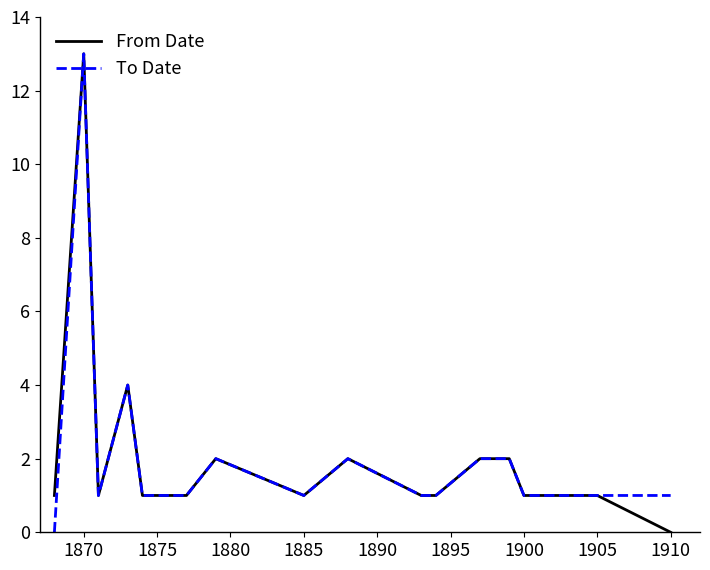

What is the greatest value displayed?

13